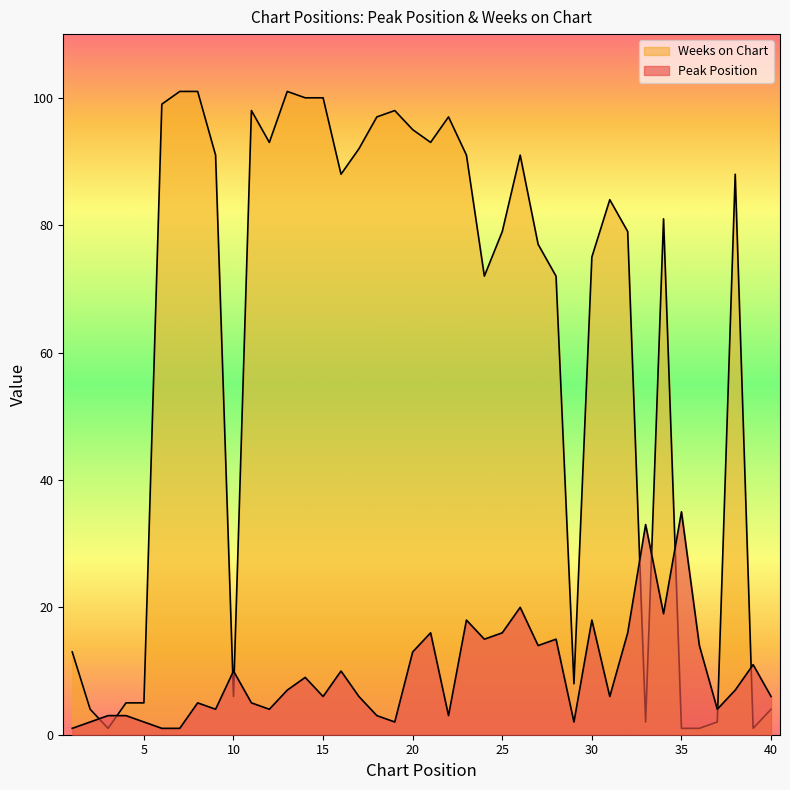

What is the difference between the Weeks on Chart values at 27 and 4?

72